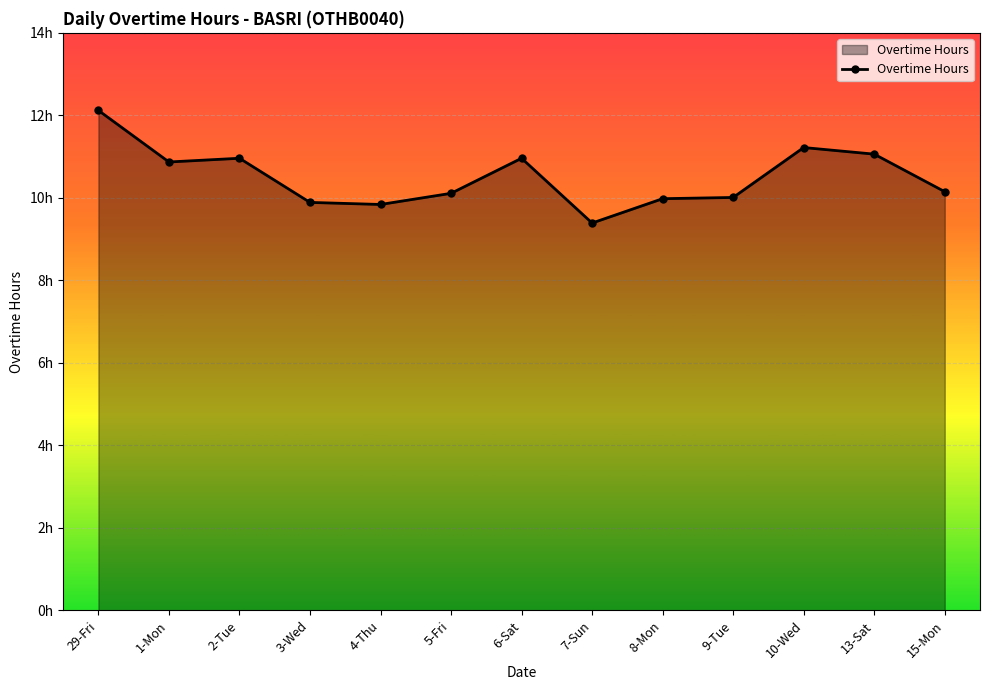

What position from the right is 8-Mon?

5